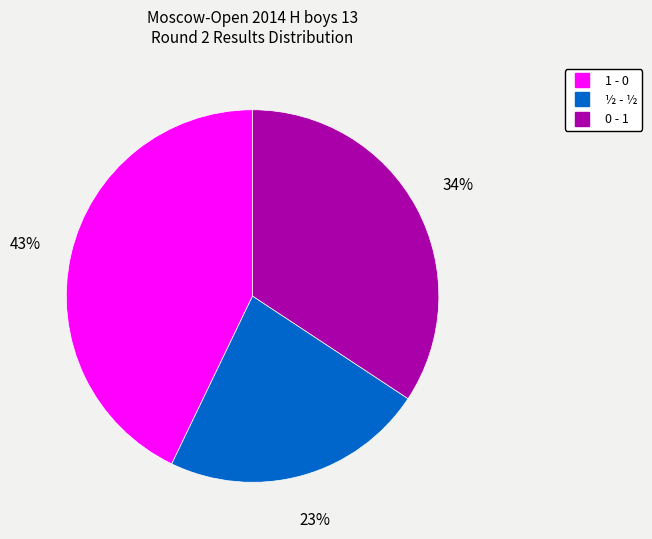

Which has a higher value, 1 - 0 or ½ - ½?

1 - 0